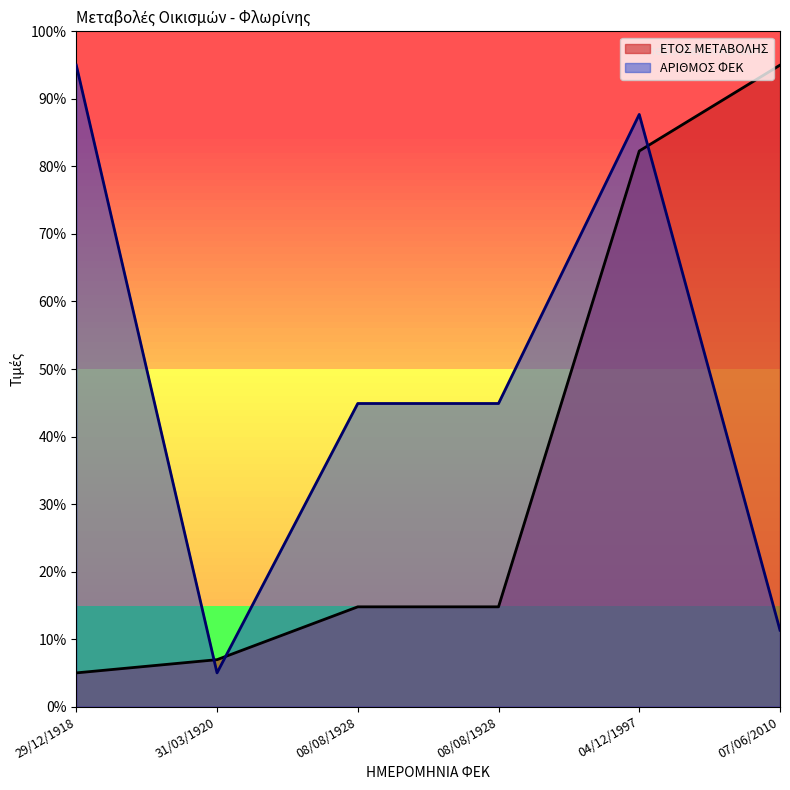

Which series ends up on top after the final intersection of ΕΤΟΣ ΜΕΤΑΒΟΛΗΣ and ΑΡΙΘΜΟΣ ΦΕΚ?

ΕΤΟΣ ΜΕΤΑΒΟΛΗΣ